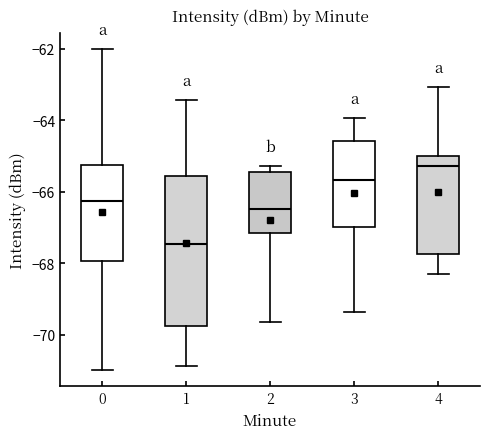

Where is the lower edge of the box at x = 0 on the y-axis? The values are not printed on the chart, so give them approximately, as read against the axis.

-68.0